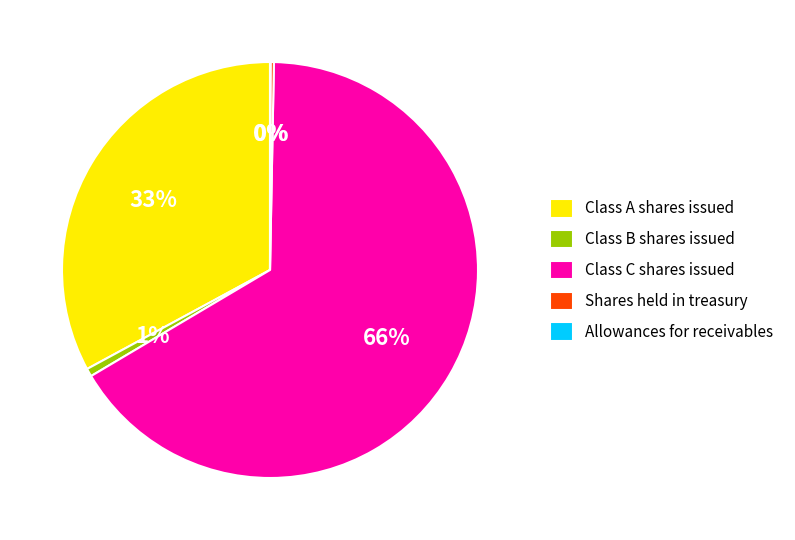

To the nearest percent, what is the difference between the largest and smallest slice percentages?

66%